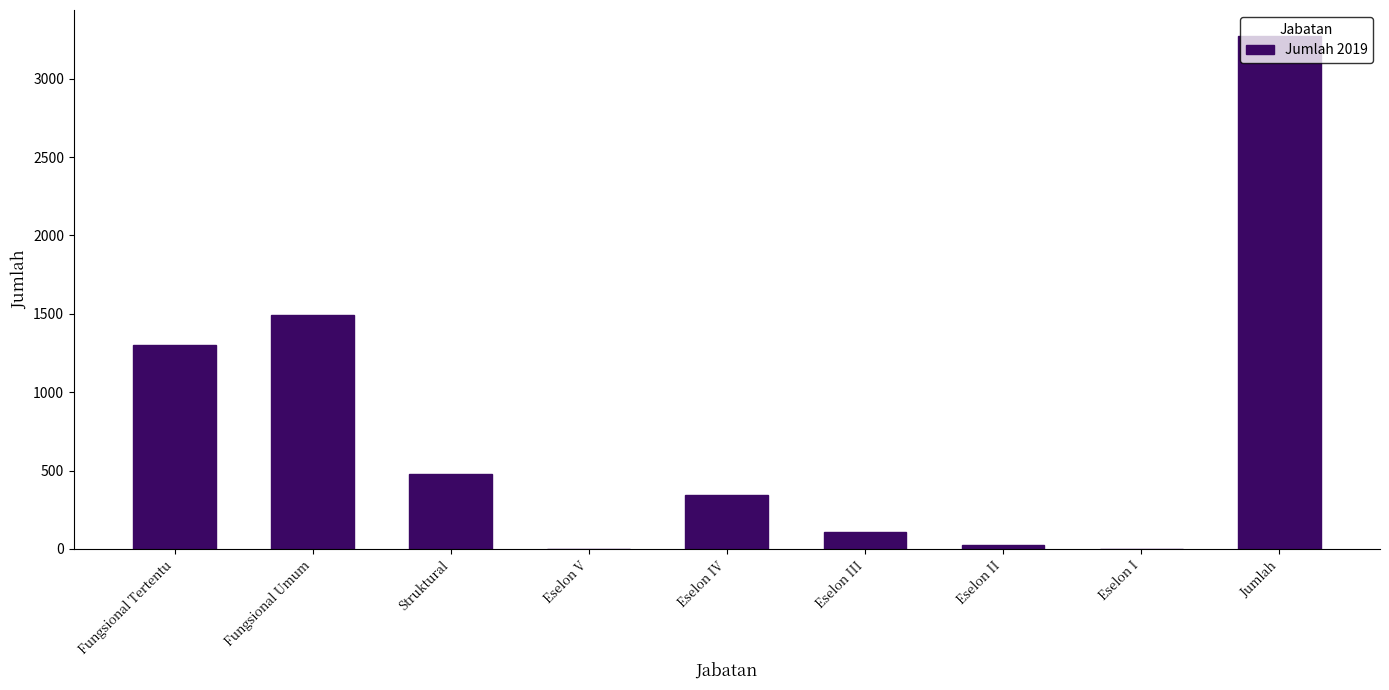

What is the sum of all values?

7027